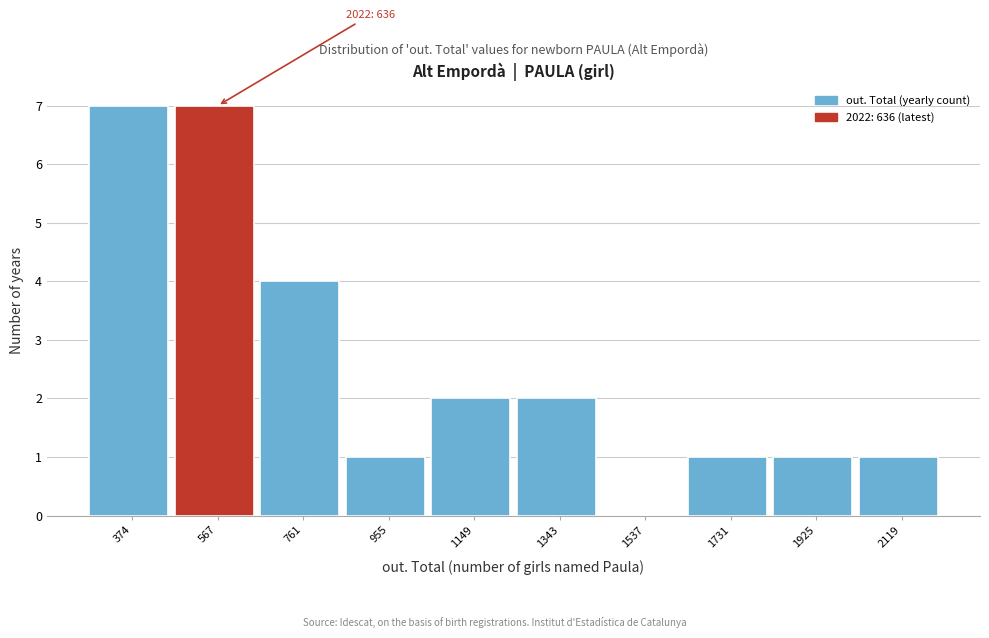

Reading left to right, list all the values displayed in this chart.

374=7	567=7	761=4	955=1	1149=2	1343=2	1537=0	1731=1	1925=1	2119=1